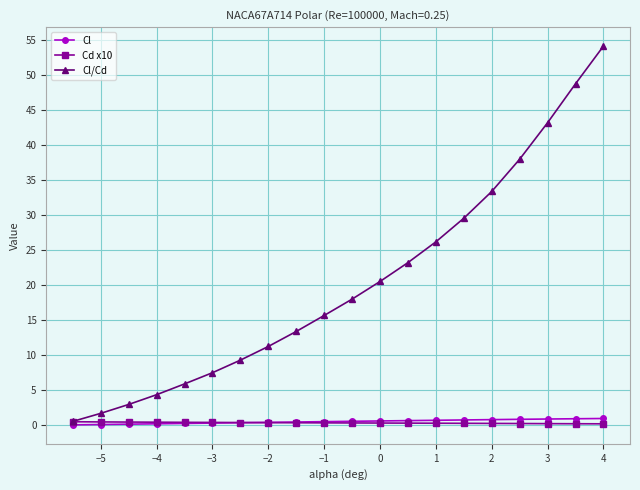

Which series has the largest total across all categories?

Cl/Cd